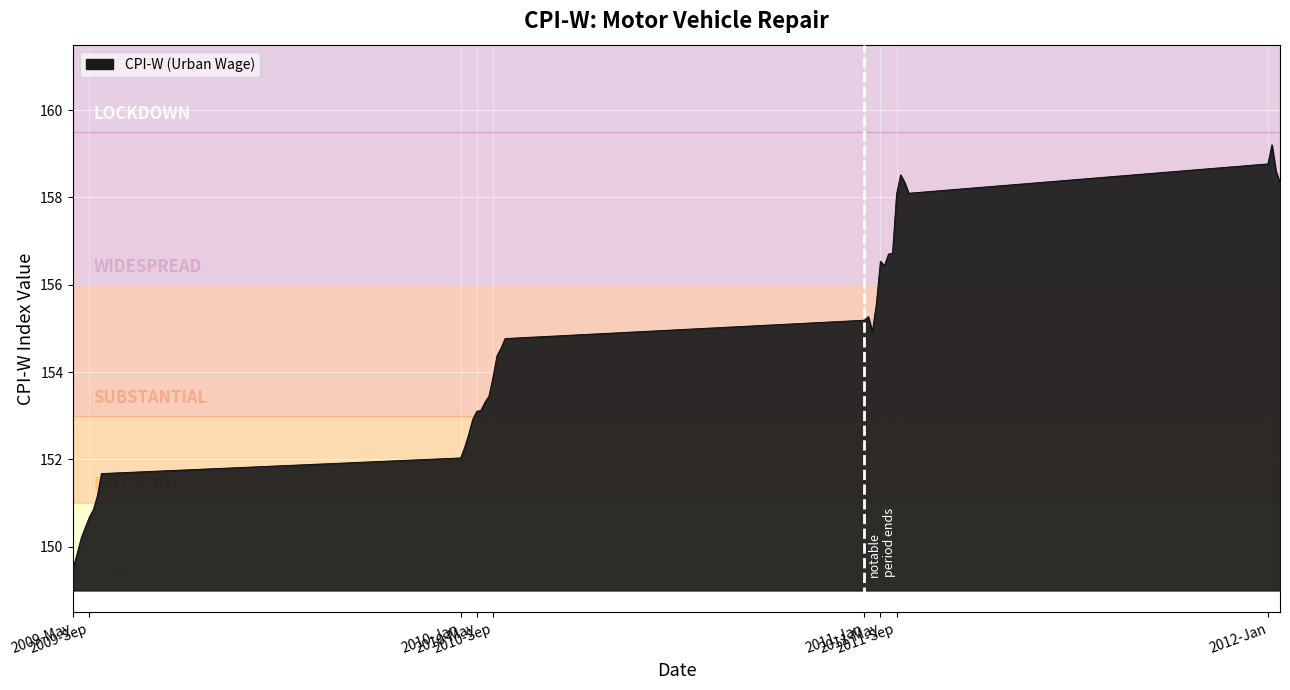

What is the difference between the maximum and minimum values?

9.7